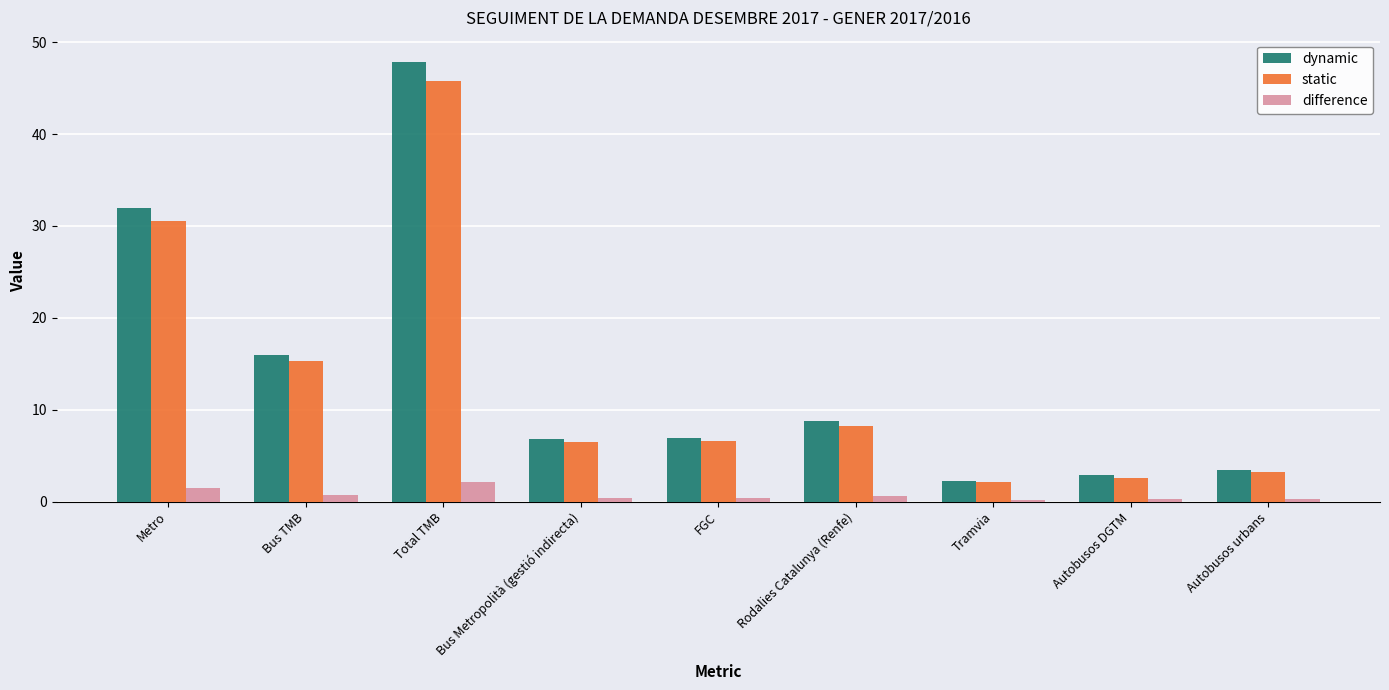

Does the chart contain stacked bars?

No